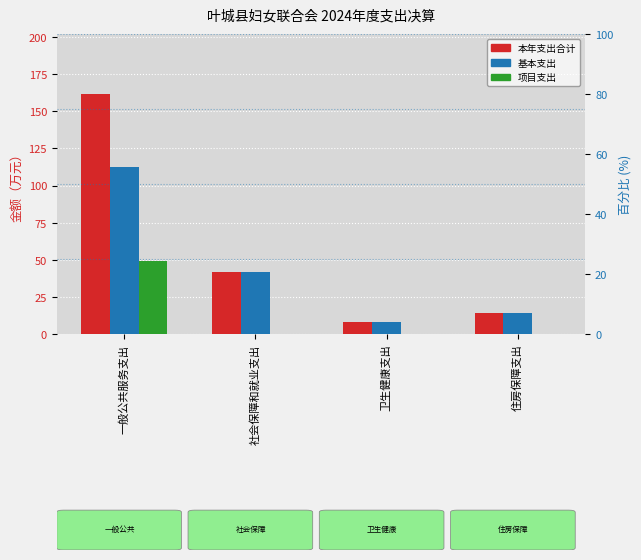

At which category is the sum across all series the highest?

一般公共服务支出